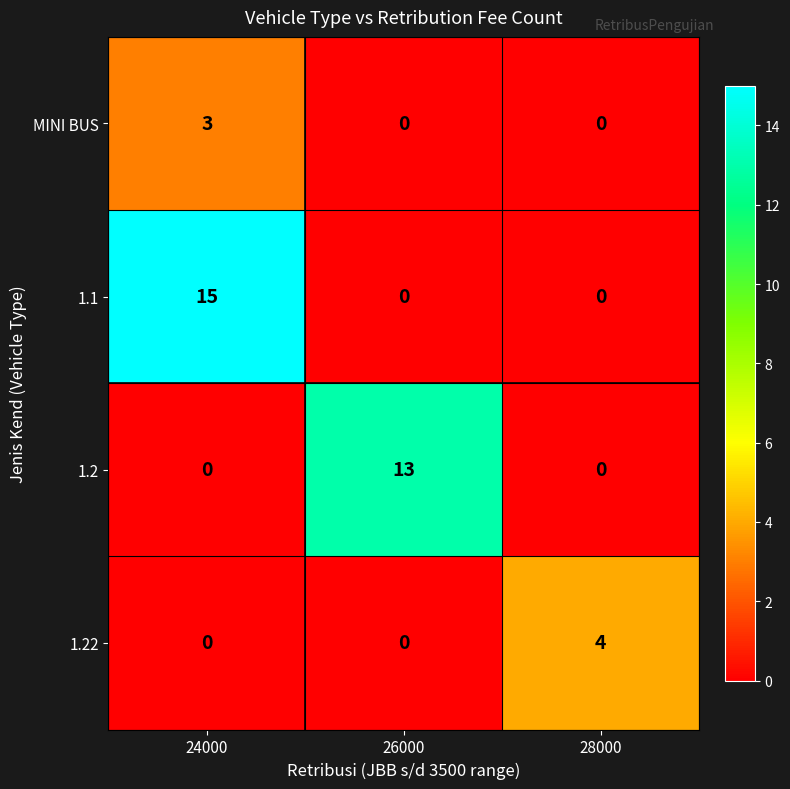

What is the maximum value shown in the chart?

15